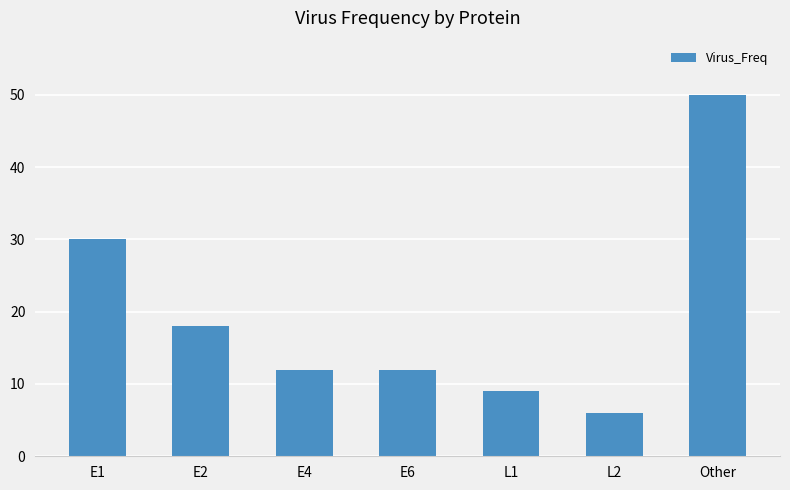

Is it true that the value at E1 is 30?

True